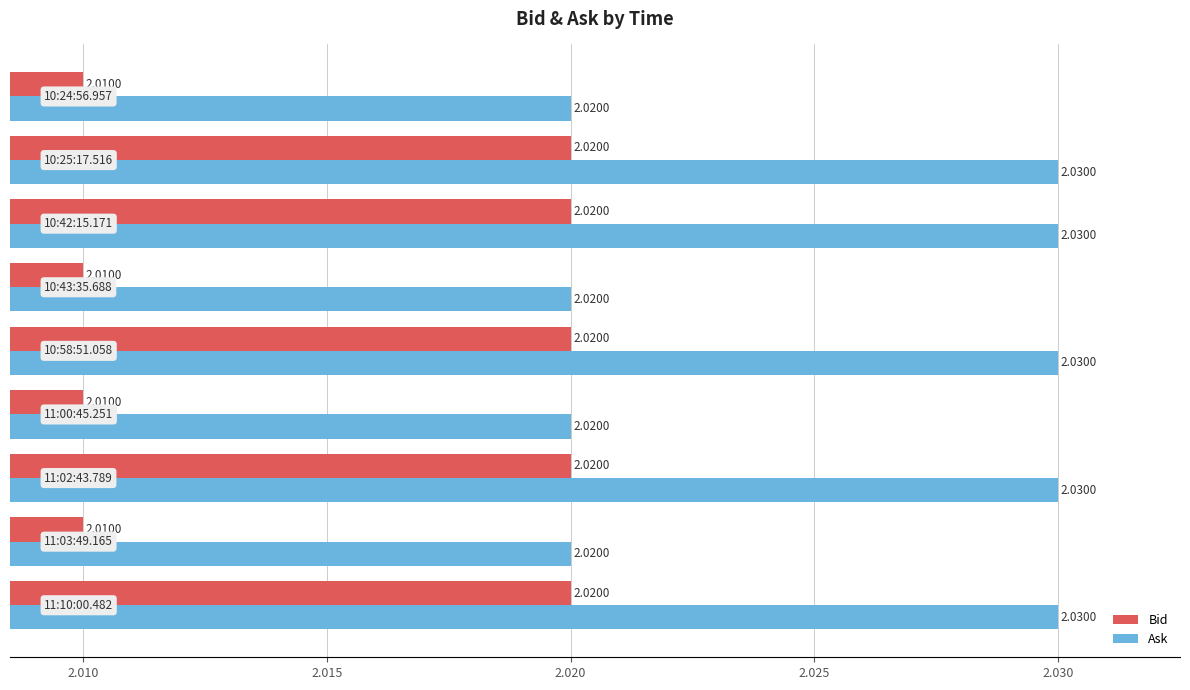

Rank the series by their maximum value, from lowest to highest.

Bid, Ask